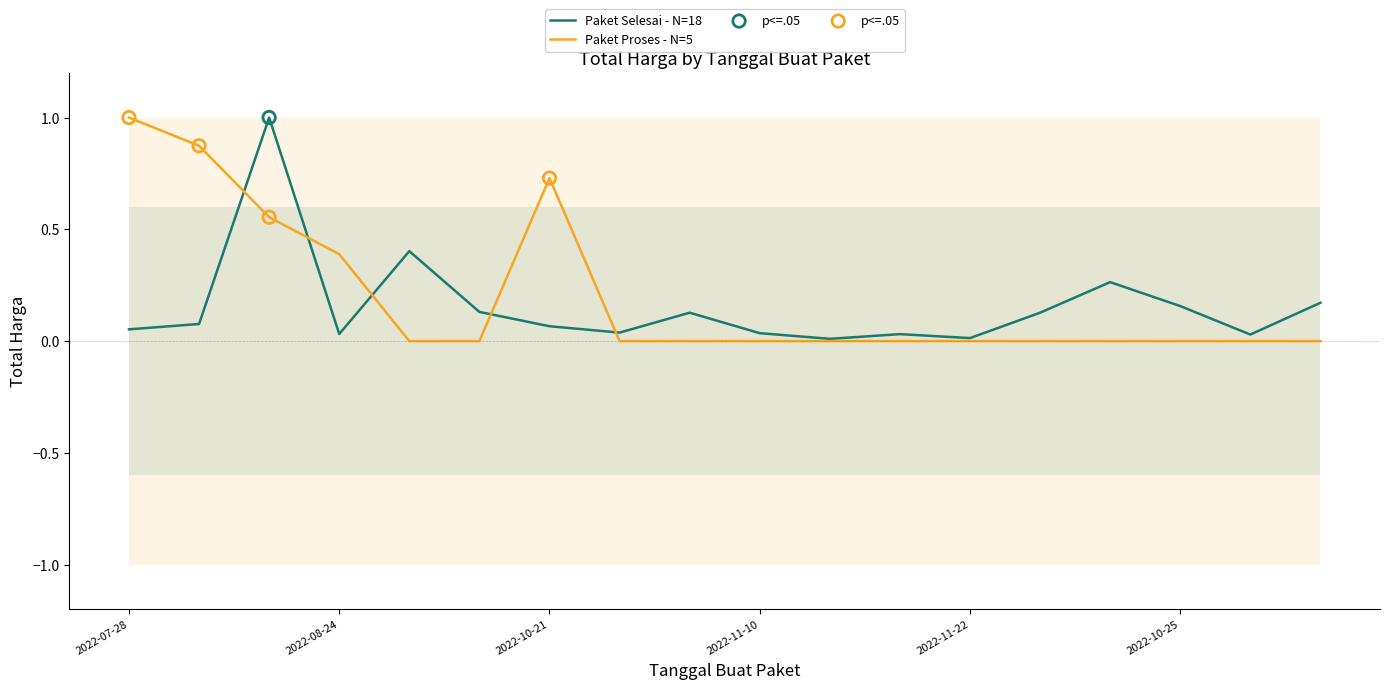

What is the total value across all series at 2022-10-21?

0.8